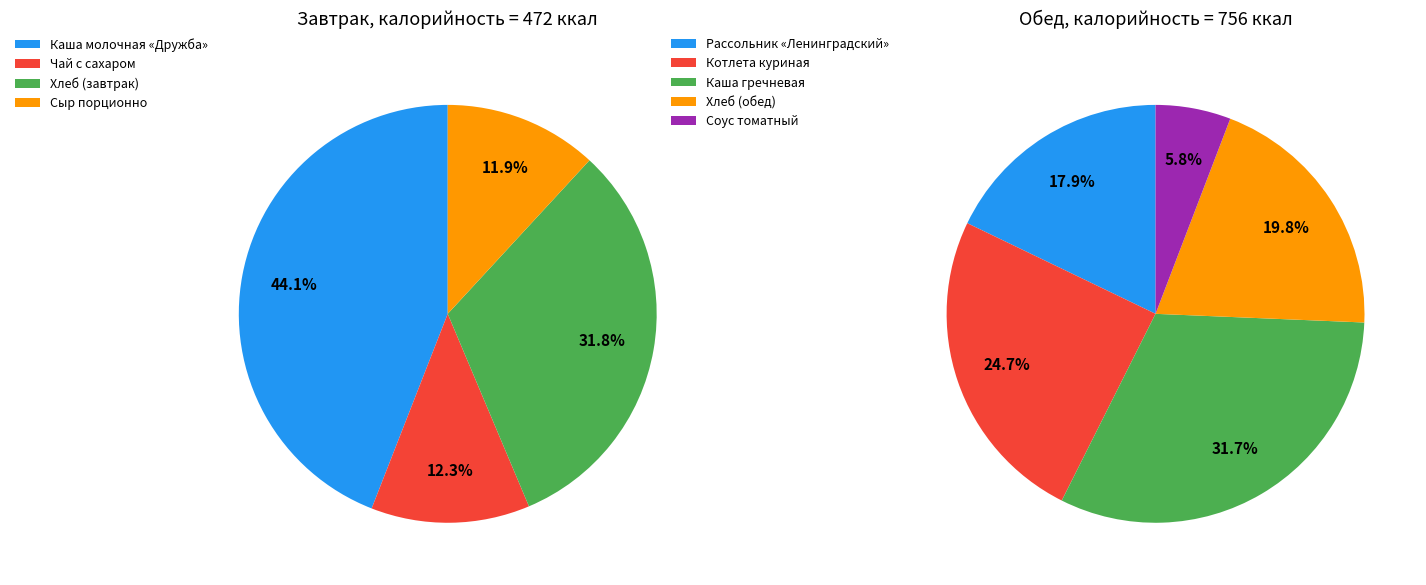

Is it true that Хлеб (обед) is 6% of the pie?

False